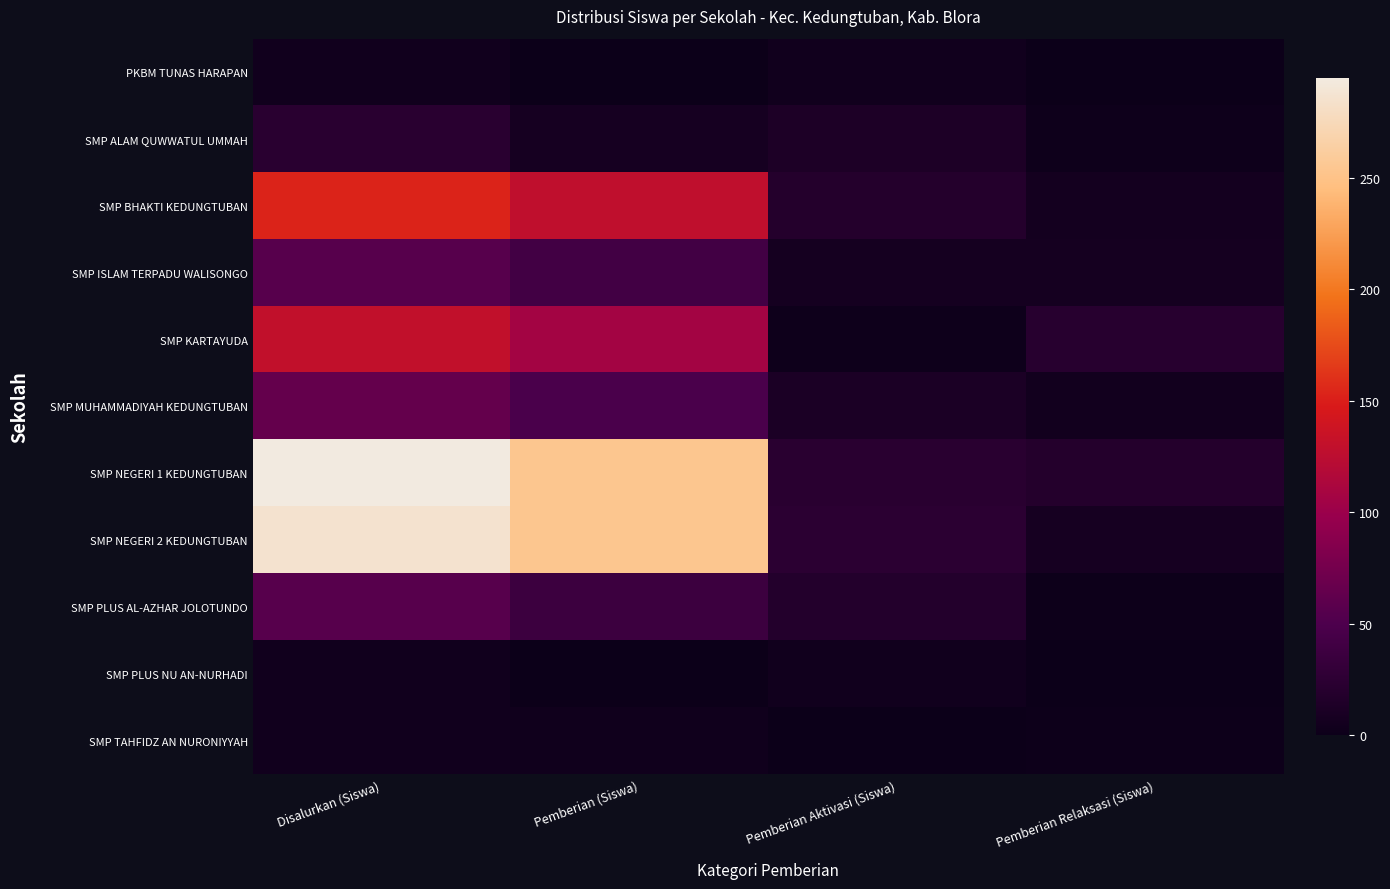

Reading left to right, extract all data points from this chart.

PKBM TUNAS HARAPAN: Disalurkan (Siswa)=4	Pemberian (Siswa)=0	Pemberian Aktivasi (Siswa)=4	Pemberian Relaksasi (Siswa)=0
SMP ALAM QUWWATUL UMMAH: Disalurkan (Siswa)=23	Pemberian (Siswa)=8	Pemberian Aktivasi (Siswa)=13	Pemberian Relaksasi (Siswa)=2
SMP BHAKTI KEDUNGTUBAN: Disalurkan (Siswa)=153	Pemberian (Siswa)=128	Pemberian Aktivasi (Siswa)=19	Pemberian Relaksasi (Siswa)=6
SMP ISLAM TERPADU WALISONGO: Disalurkan (Siswa)=56	Pemberian (Siswa)=42	Pemberian Aktivasi (Siswa)=7	Pemberian Relaksasi (Siswa)=7
SMP KARTAYUDA: Disalurkan (Siswa)=130	Pemberian (Siswa)=107	Pemberian Aktivasi (Siswa)=2	Pemberian Relaksasi (Siswa)=21
SMP MUHAMMADIYAH KEDUNGTUBAN: Disalurkan (Siswa)=65	Pemberian (Siswa)=48	Pemberian Aktivasi (Siswa)=12	Pemberian Relaksasi (Siswa)=5
SMP NEGERI 1 KEDUNGTUBAN: Disalurkan (Siswa)=295	Pemberian (Siswa)=254	Pemberian Aktivasi (Siswa)=22	Pemberian Relaksasi (Siswa)=19
SMP NEGERI 2 KEDUNGTUBAN: Disalurkan (Siswa)=286	Pemberian (Siswa)=254	Pemberian Aktivasi (Siswa)=24	Pemberian Relaksasi (Siswa)=8
SMP PLUS AL-AZHAR JOLOTUNDO: Disalurkan (Siswa)=56	Pemberian (Siswa)=37	Pemberian Aktivasi (Siswa)=18	Pemberian Relaksasi (Siswa)=1
SMP PLUS NU AN-NURHADI: Disalurkan (Siswa)=4	Pemberian (Siswa)=0	Pemberian Aktivasi (Siswa)=4	Pemberian Relaksasi (Siswa)=0
SMP TAHFIDZ AN NURONIYYAH: Disalurkan (Siswa)=4	Pemberian (Siswa)=3	Pemberian Aktivasi (Siswa)=0	Pemberian Relaksasi (Siswa)=1